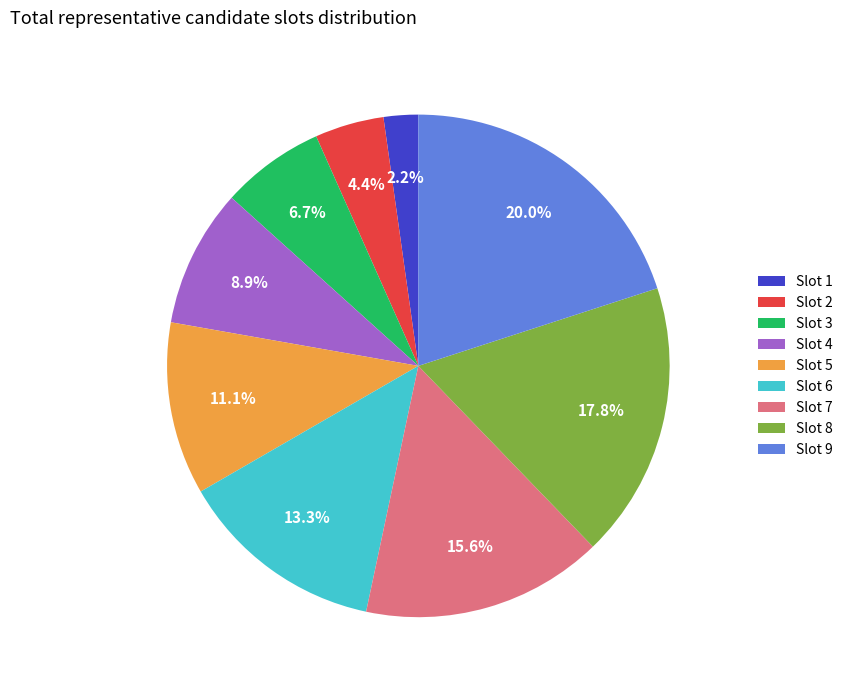

Approximately how many times larger is the value at Slot 6 compared to Slot 9?

0.7